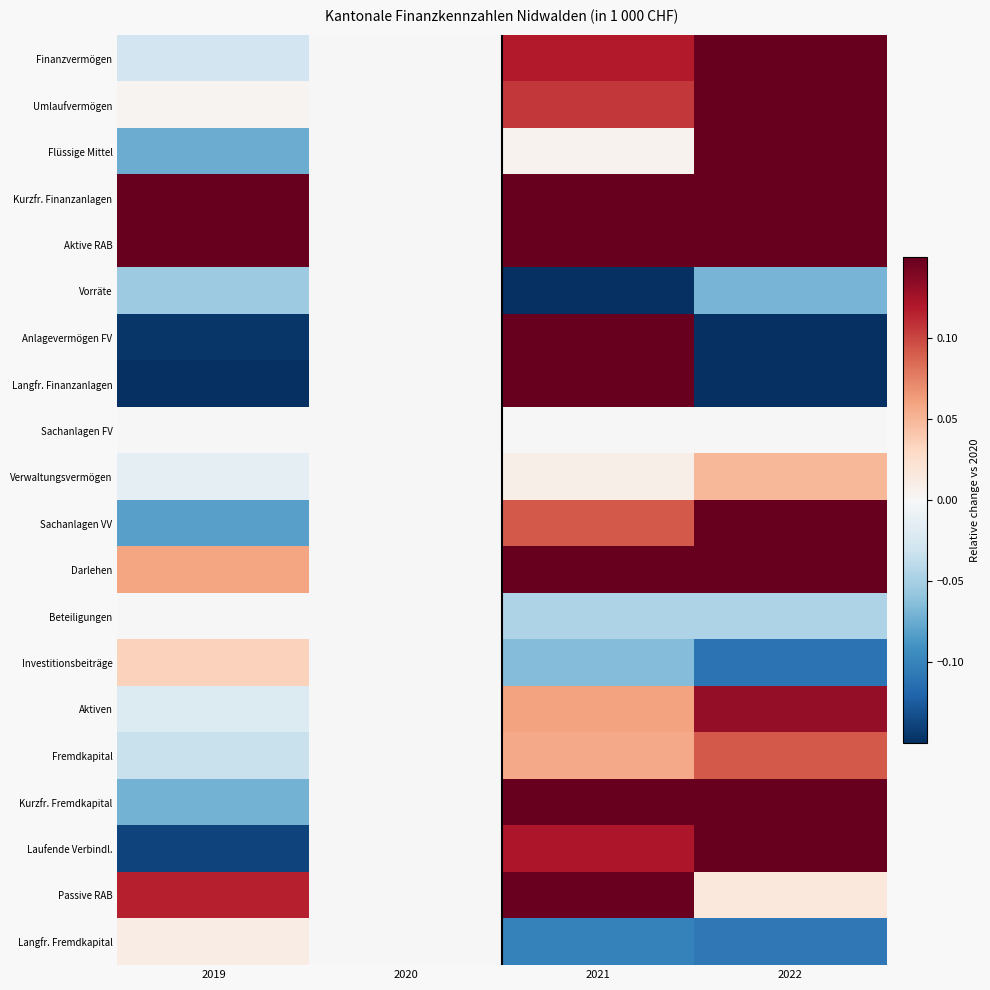

At which category is the sum across all series the highest?

2021